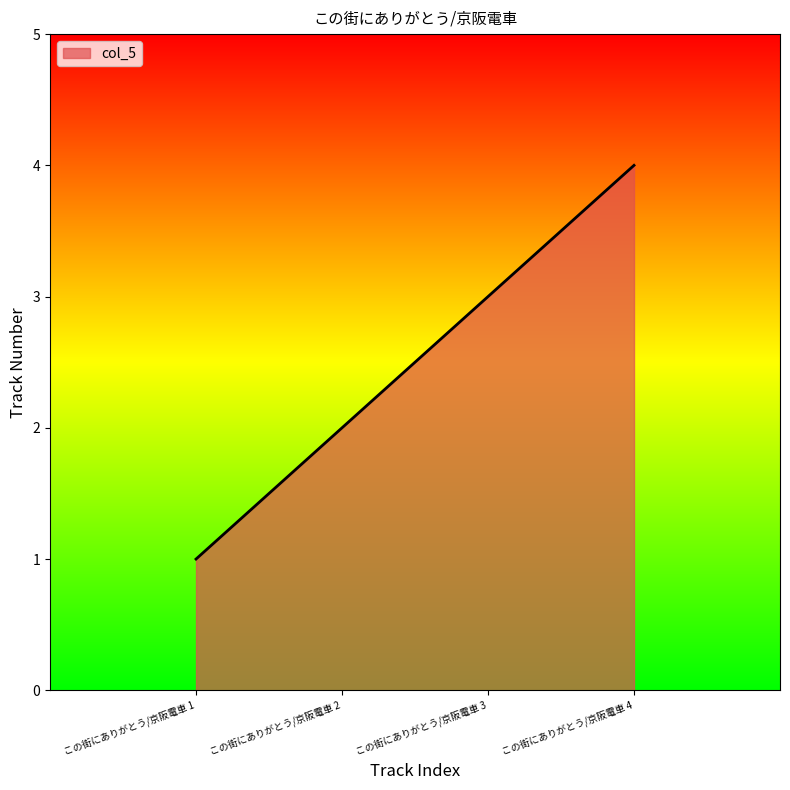

What is the change in value from この街にありがとう/京阪電車 3 to この街にありがとう/京阪電車 4?

+1